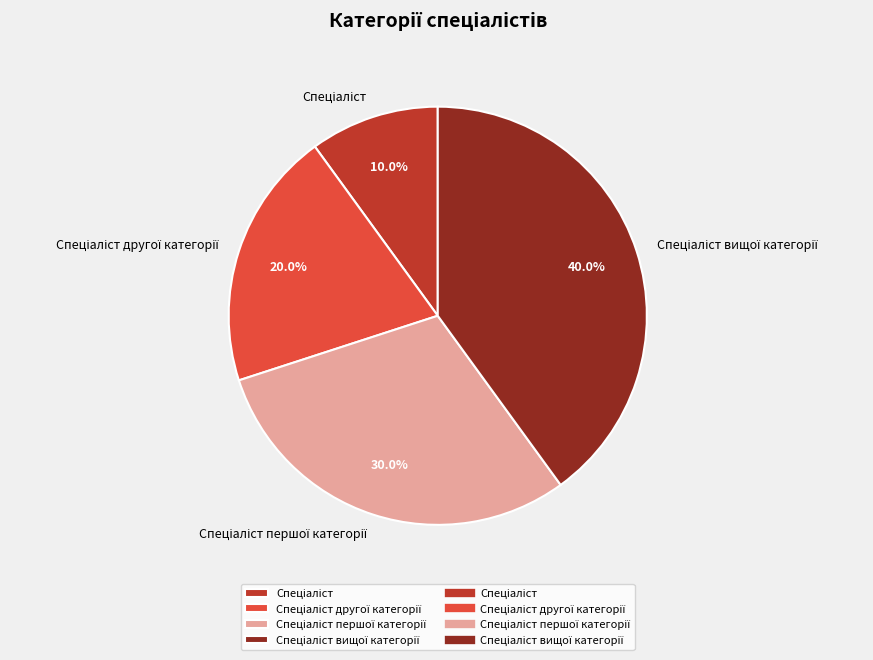

Is there a majority slice in this chart?

No